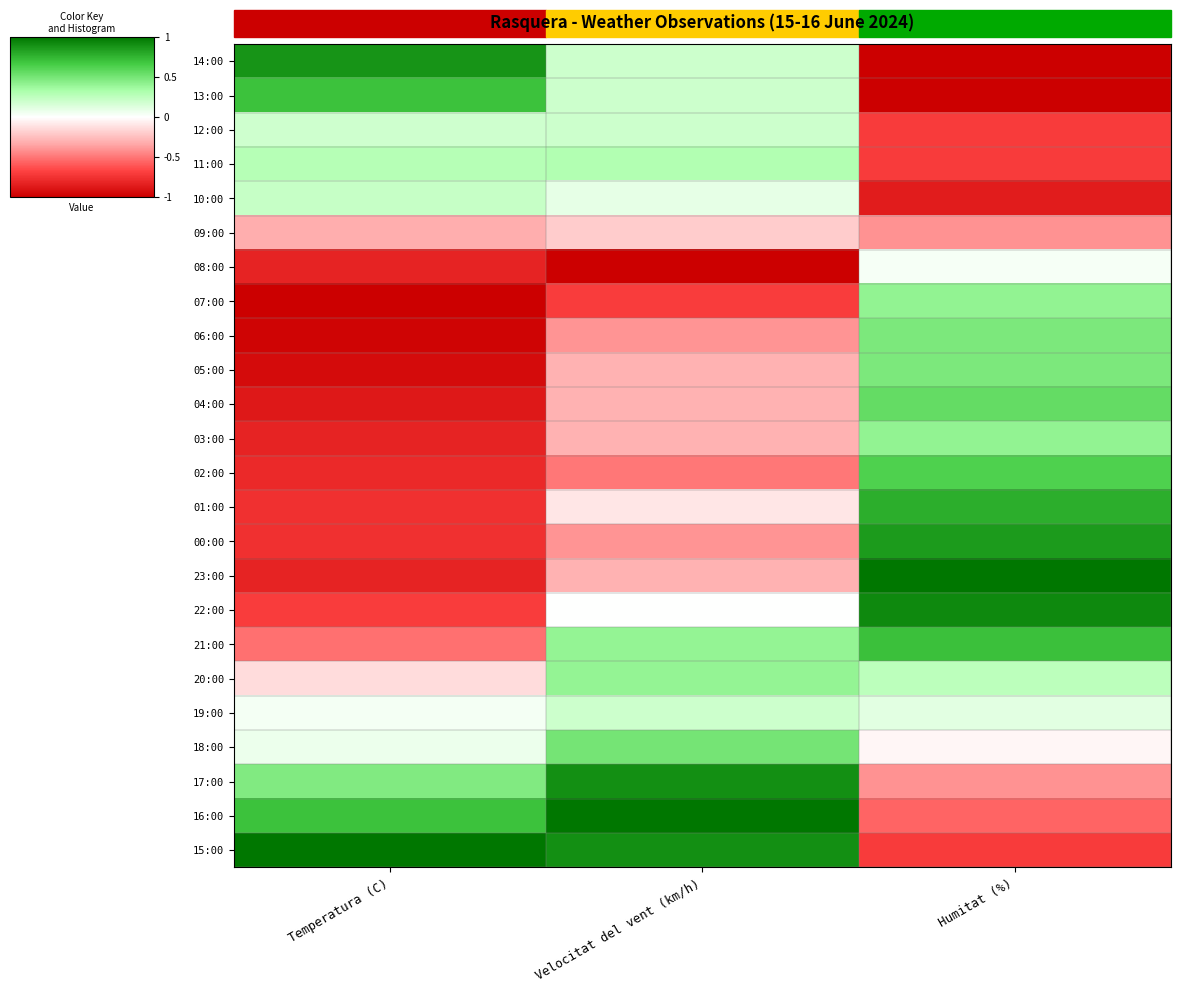

Which series has the widest spread of values?

14:00